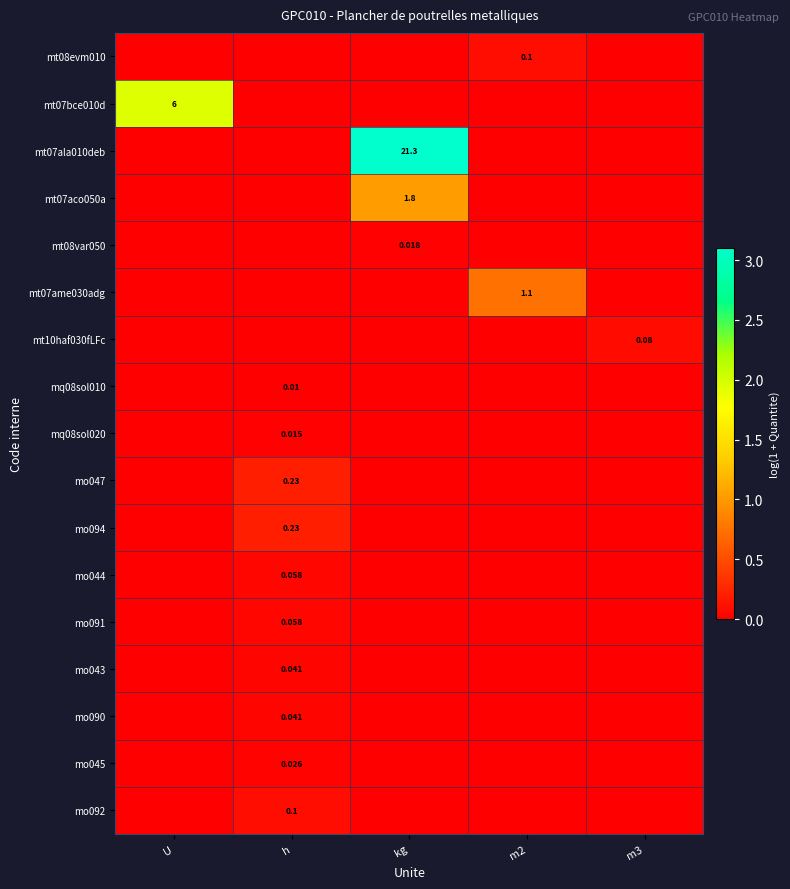

Rank the categories by mt08evm010 value from highest to lowest.

m2, U, h, kg, m3